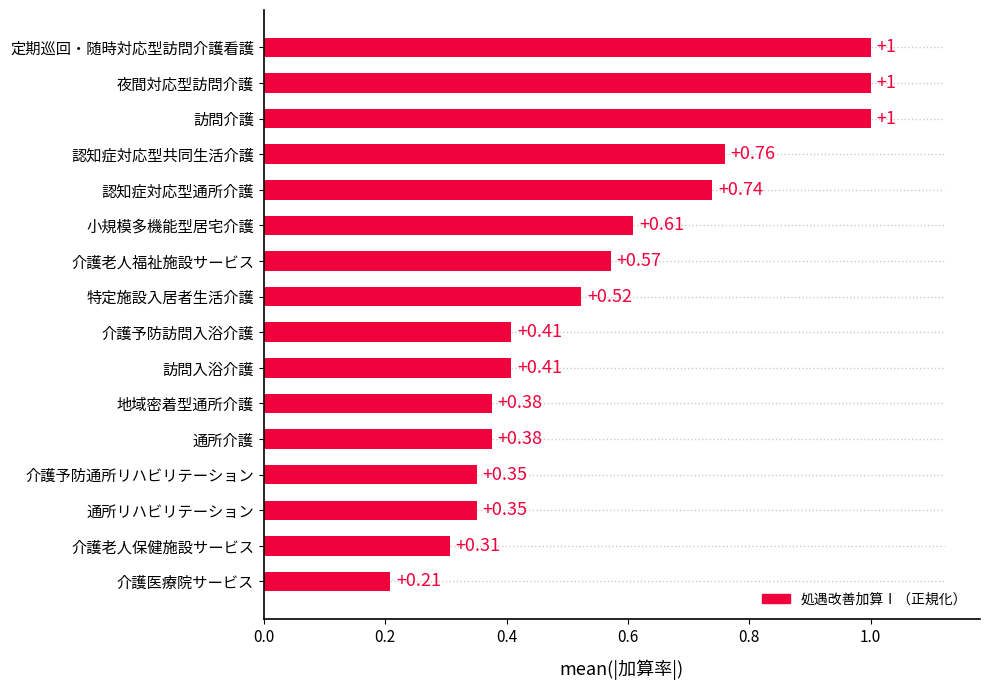

Count the values in the range 0 to 1.

16